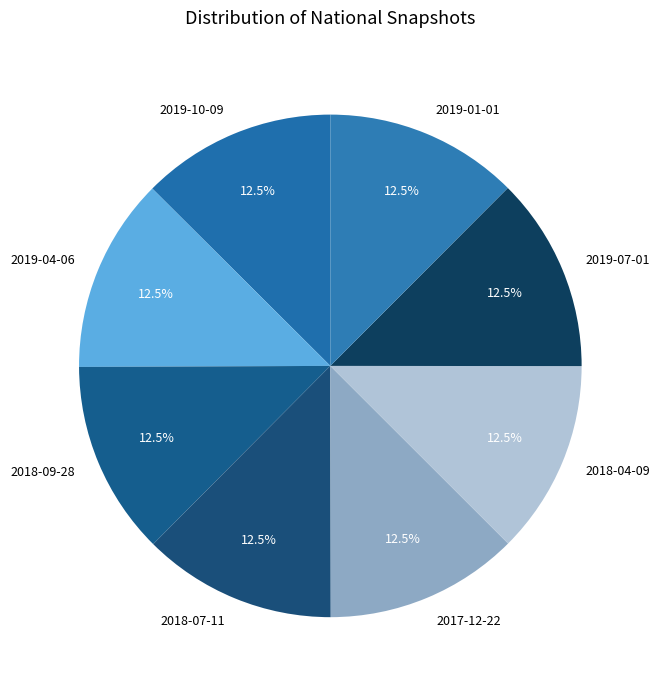

The 2019-07-01 slice represents 26% of the pie. True or false?

False